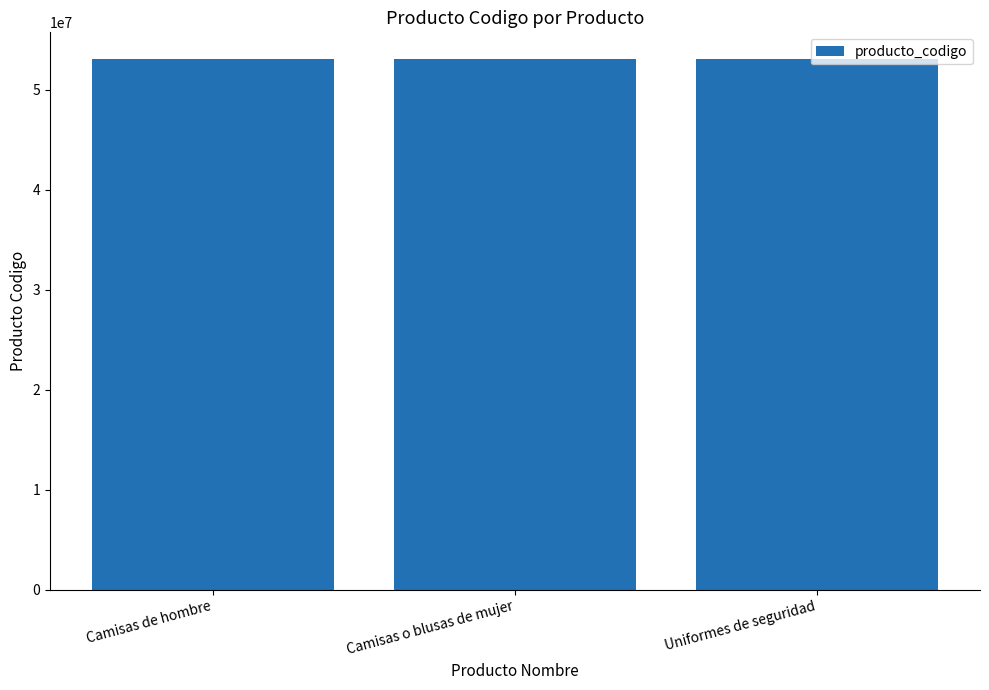

Read the value at Camisas o blusas de mujer.

53101604